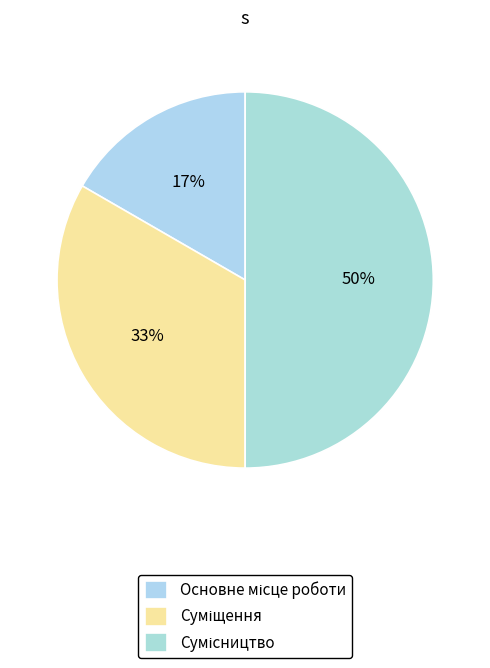

What is the change in value from Основне місце роботи to Сумісництво?

+2